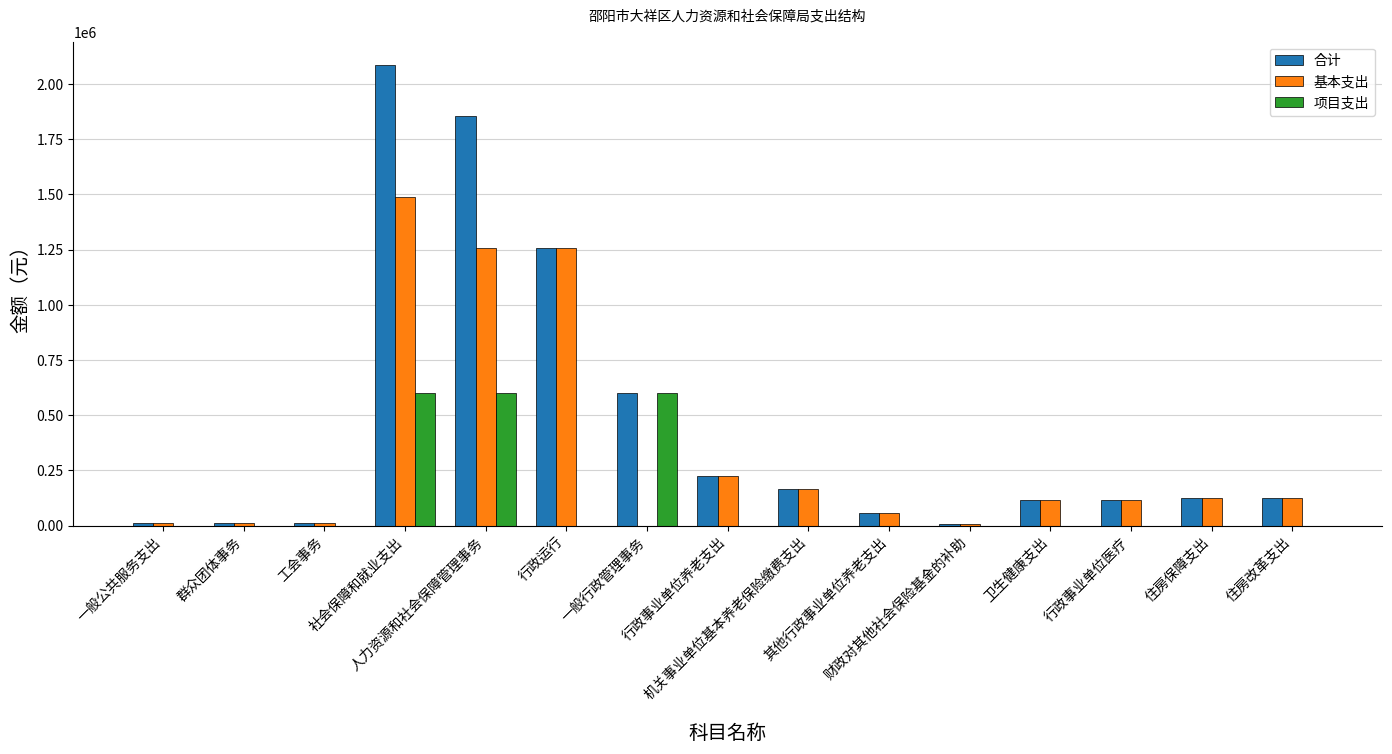

The value of 合计 at 行政事业单位养老支出 is 60065.5. True or false?

False